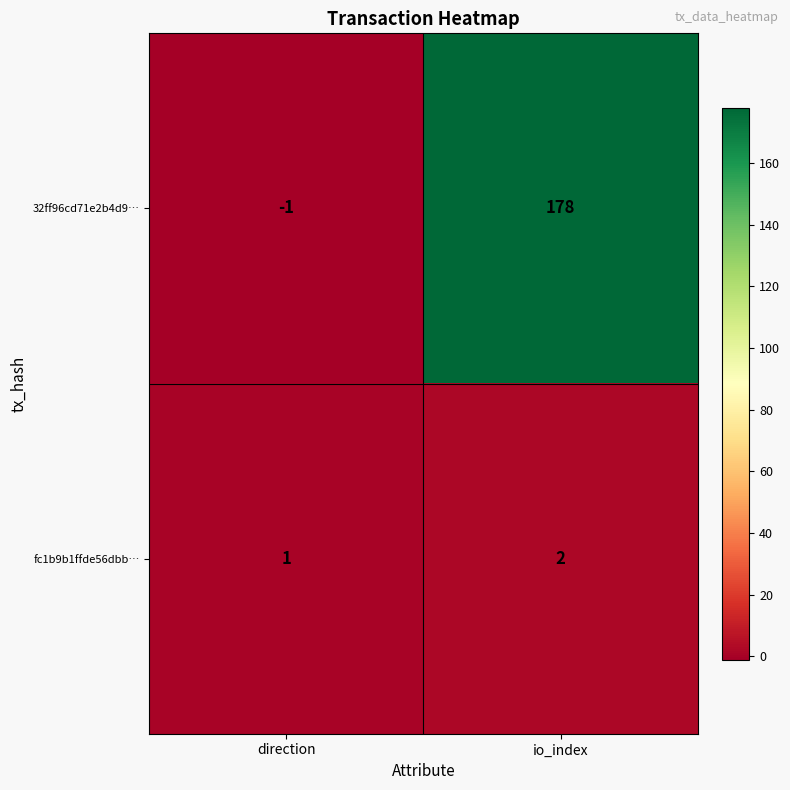

Reading left to right, list all the values displayed in this chart.

32ff96cd71e2b4d9…: direction=-1	io_index=178
fc1b9b1ffde56dbb…: direction=1	io_index=2